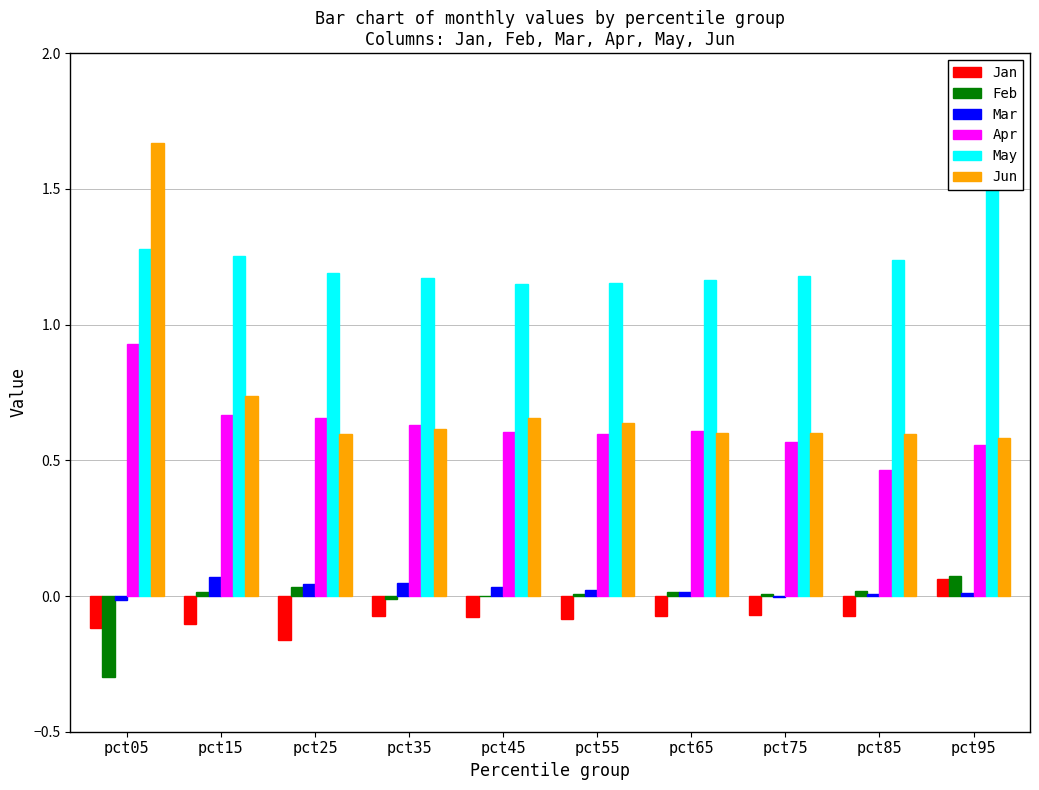

What is the approximate value of Jun at pct55?

0.6